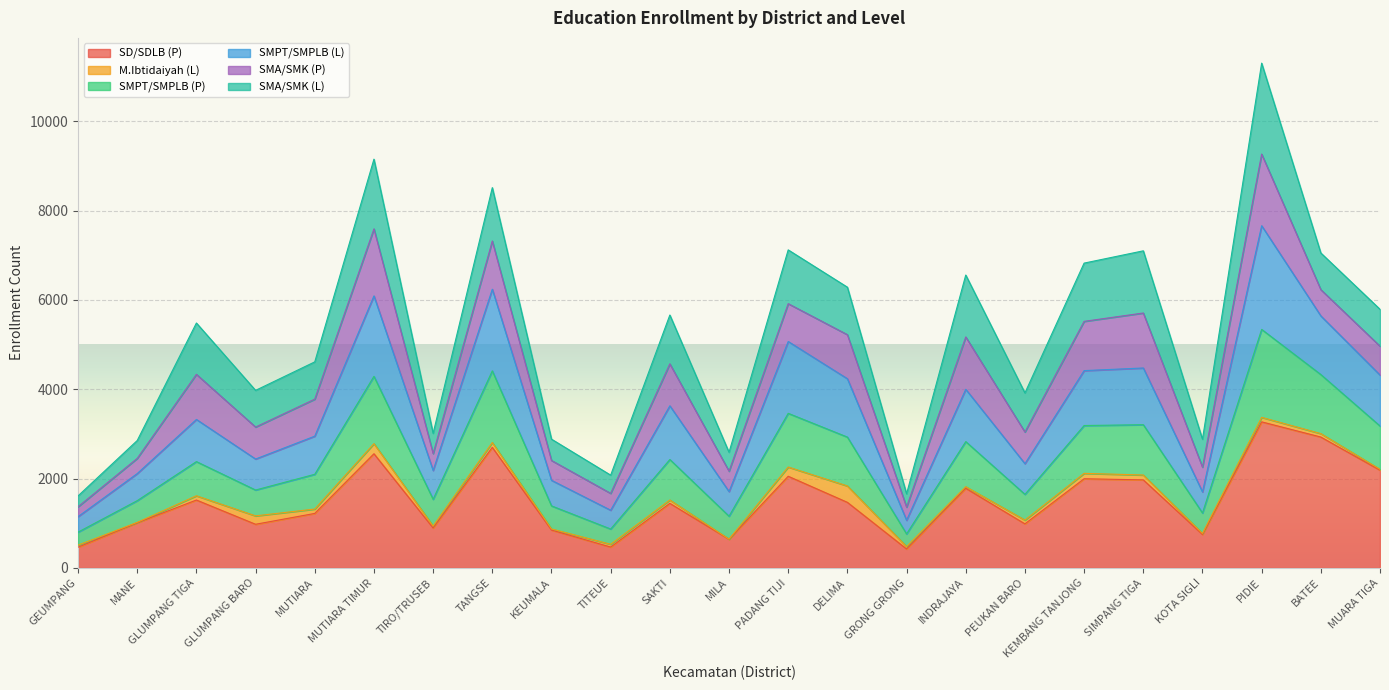

At which category is the sum across all series the highest?

PIDIE